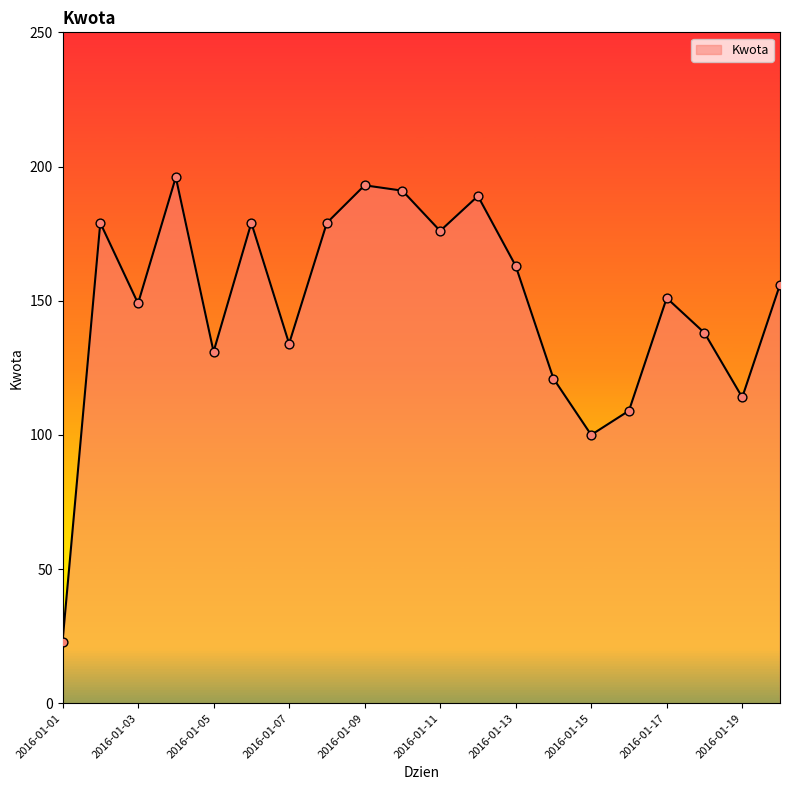

What is the difference between the maximum and minimum values?

173